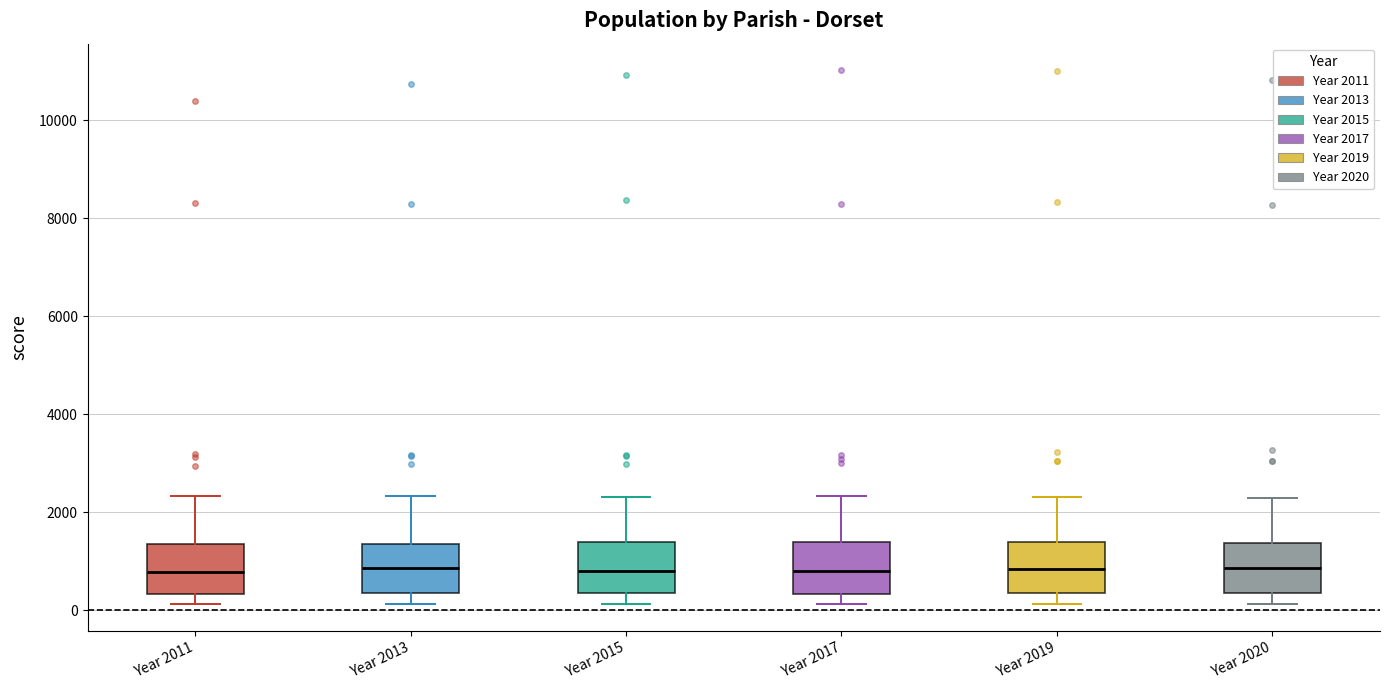

Reading left to right, transcribe this box plot: for each box, give where its median line is, the range the box spans, and where its two whiskers end, as read against the y-axis. The values are not printed on the chart, so give them approximately, as read against the axis.

Year 2011: median 800, box 400 to 1400, whiskers 200 to 2400
Year 2013: median 800, box 400 to 1400, whiskers 200 to 2400
Year 2015: median 800, box 400 to 1400, whiskers 200 to 2400
Year 2017: median 800, box 400 to 1400, whiskers 200 to 2400
Year 2019: median 800, box 400 to 1400, whiskers 200 to 2400
Year 2020: median 800, box 400 to 1400, whiskers 200 to 2200